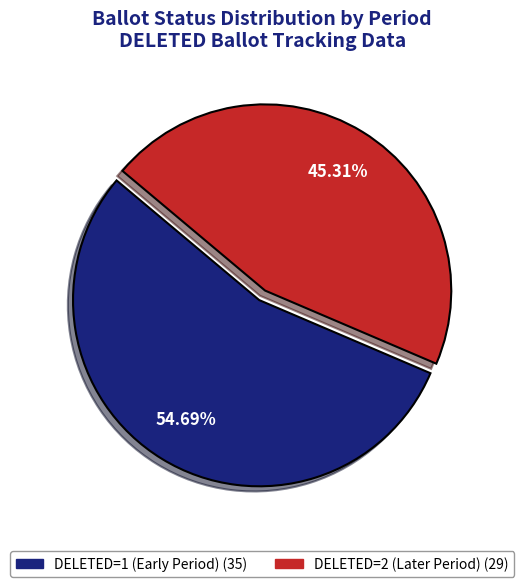

Is there any slice that represents more than half of the pie?

Yes